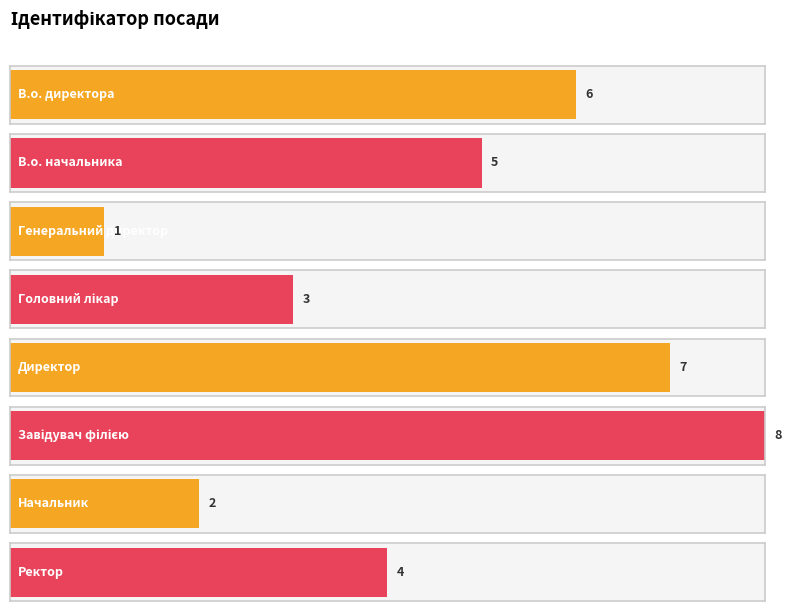

Is it true that the value at В.о. начальника is 5?

True